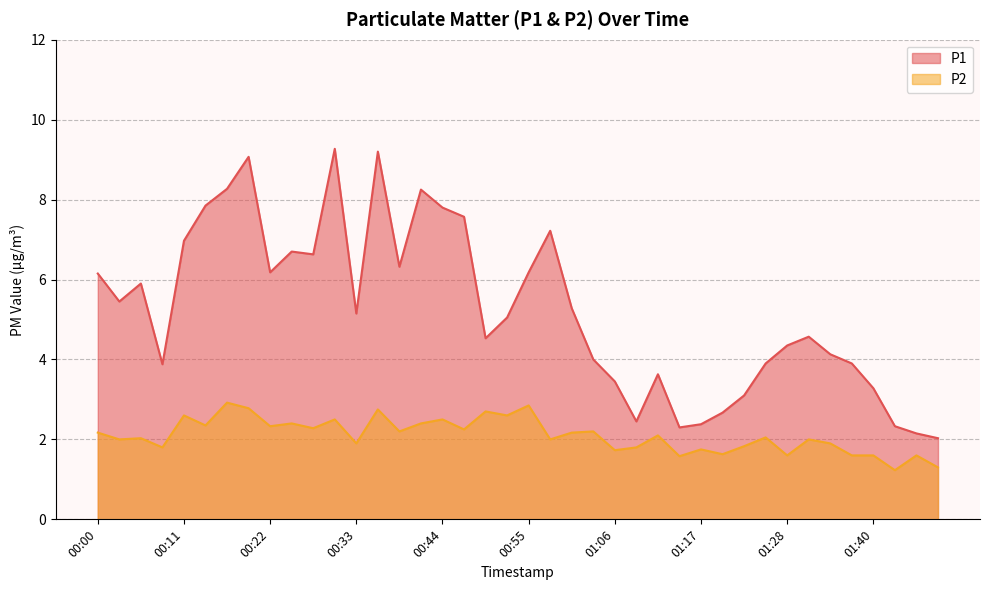

True or false: P2 has more than 1 points higher than both neighbors.

True